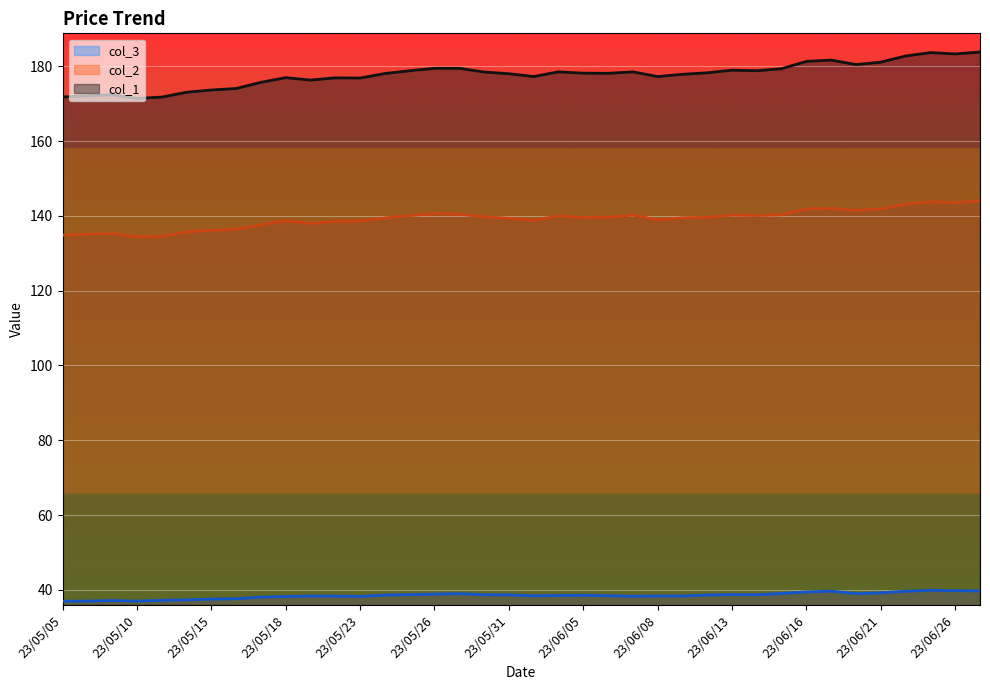

True or false: col_3 has a value of 37.0 at 23/05/08.

True